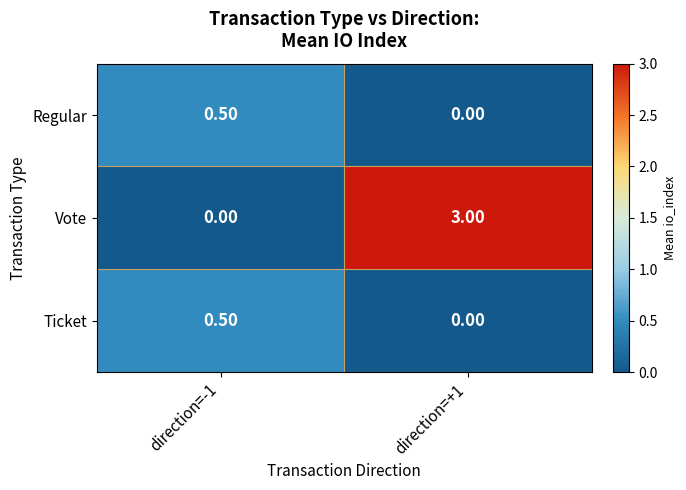

Which series changed the most between direction=-1 and direction=+1?

Vote